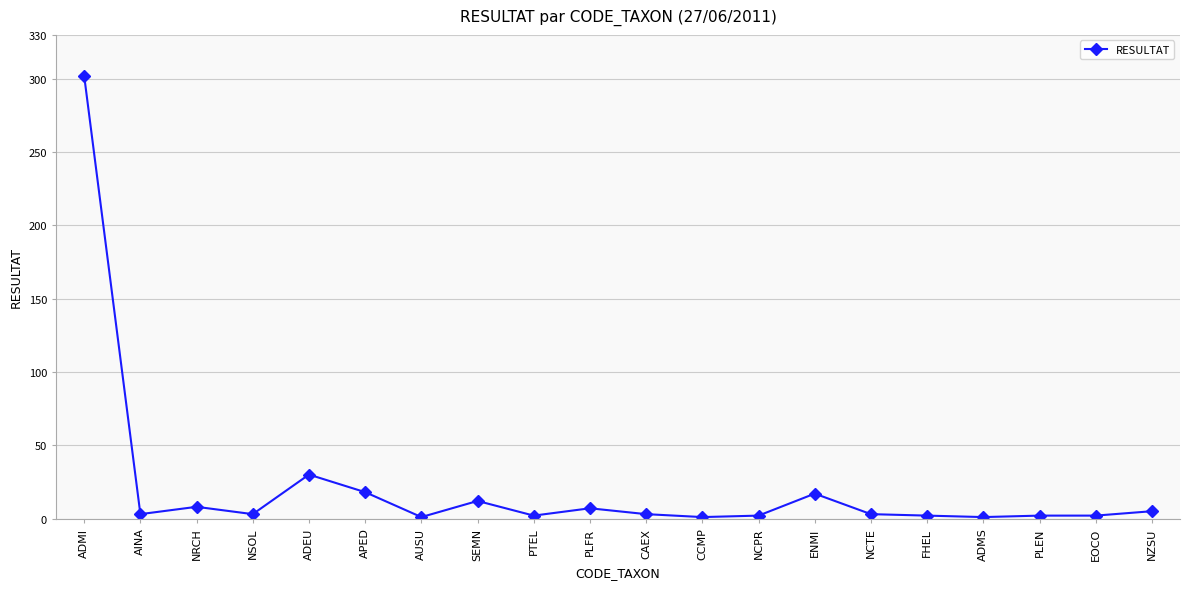

True or false: there are more than 1 points higher than both neighbors.

True